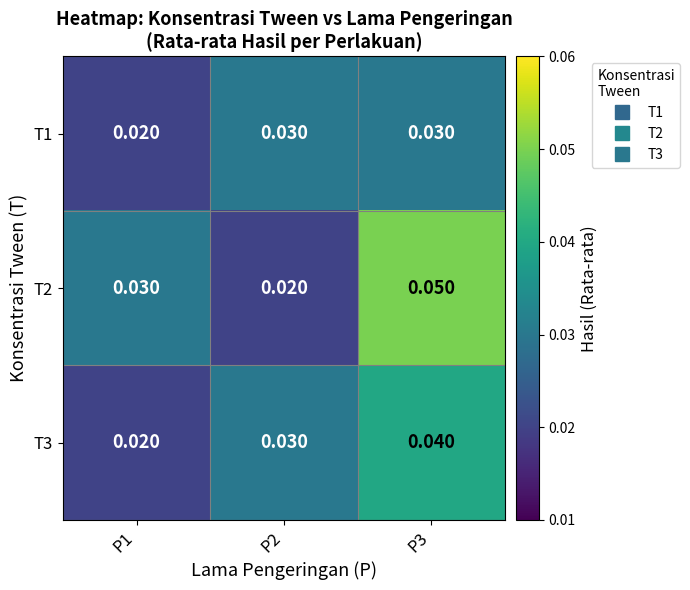

Which series changed the most between P1 and P2?

T1